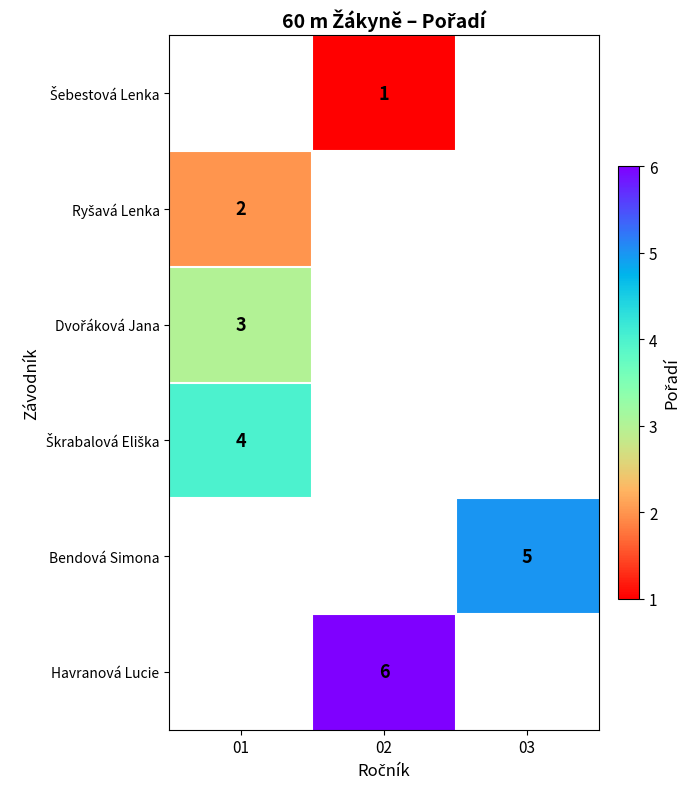

True or false: Bendová Simona has a value of 5 at 03.

True